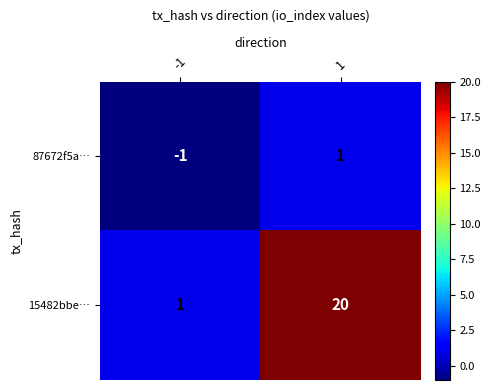

Which series has the largest total across all categories?

15482bbe…